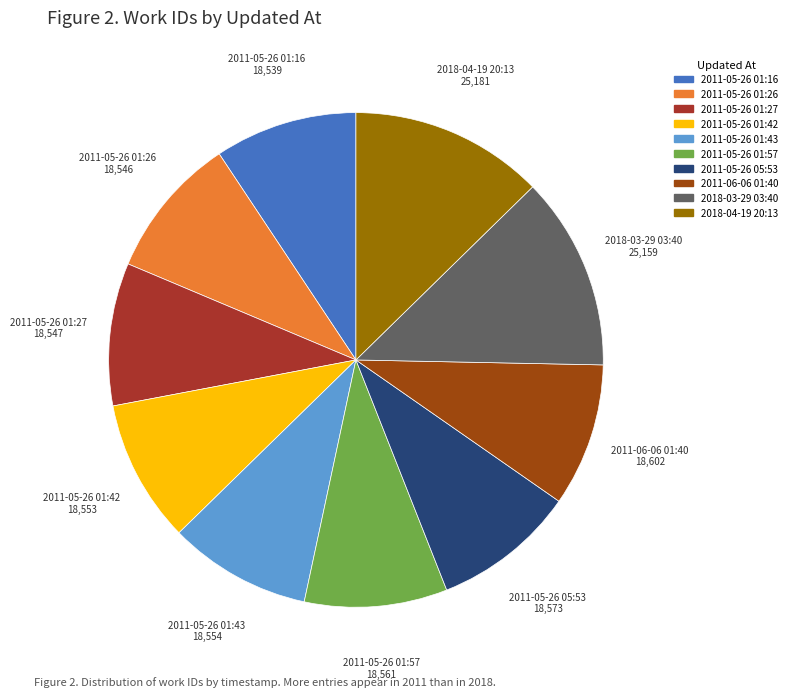

Do 2011-06-06 01:40 and 2011-05-26 01:27 together represent more than half of the pie?

No